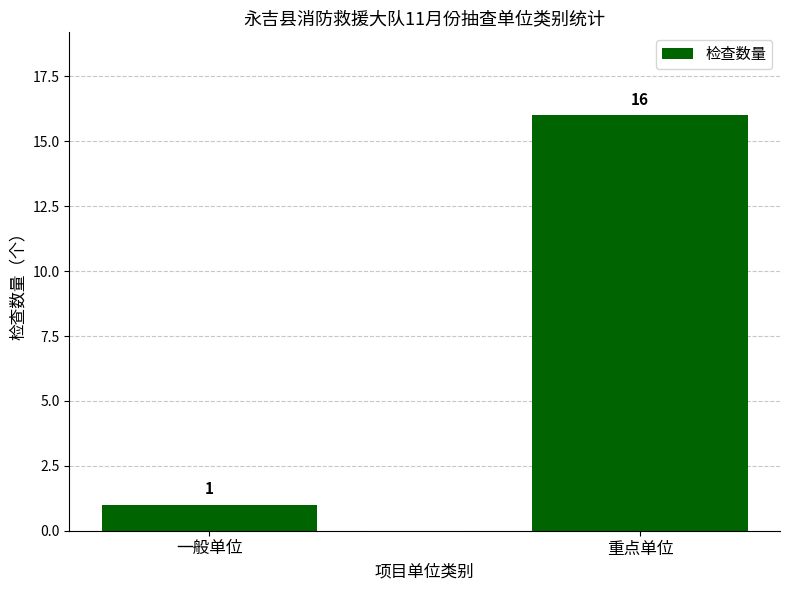

What is the minimum value shown in the chart?

1